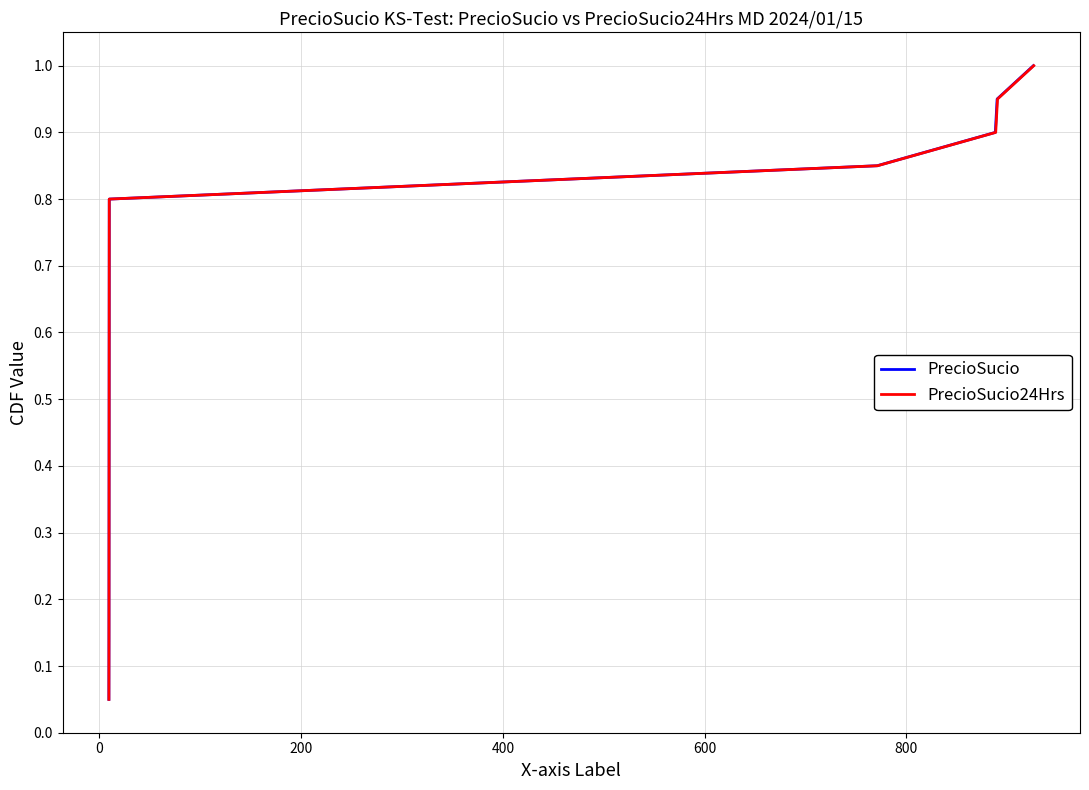

What is the difference between the second highest and second lowest values in the PrecioSucio24Hrs series?

0.8